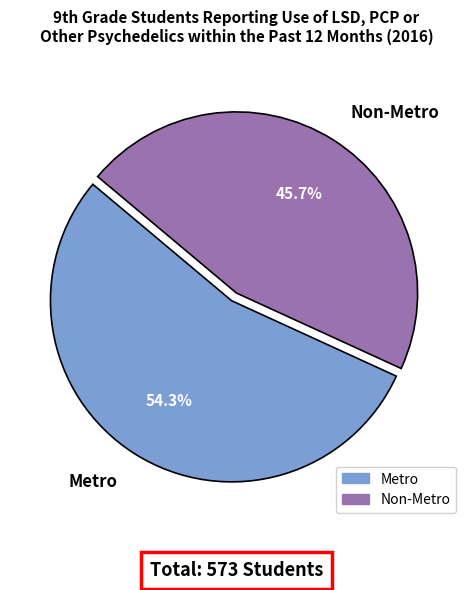

To the nearest percent, what portion does Metro represent?

54%